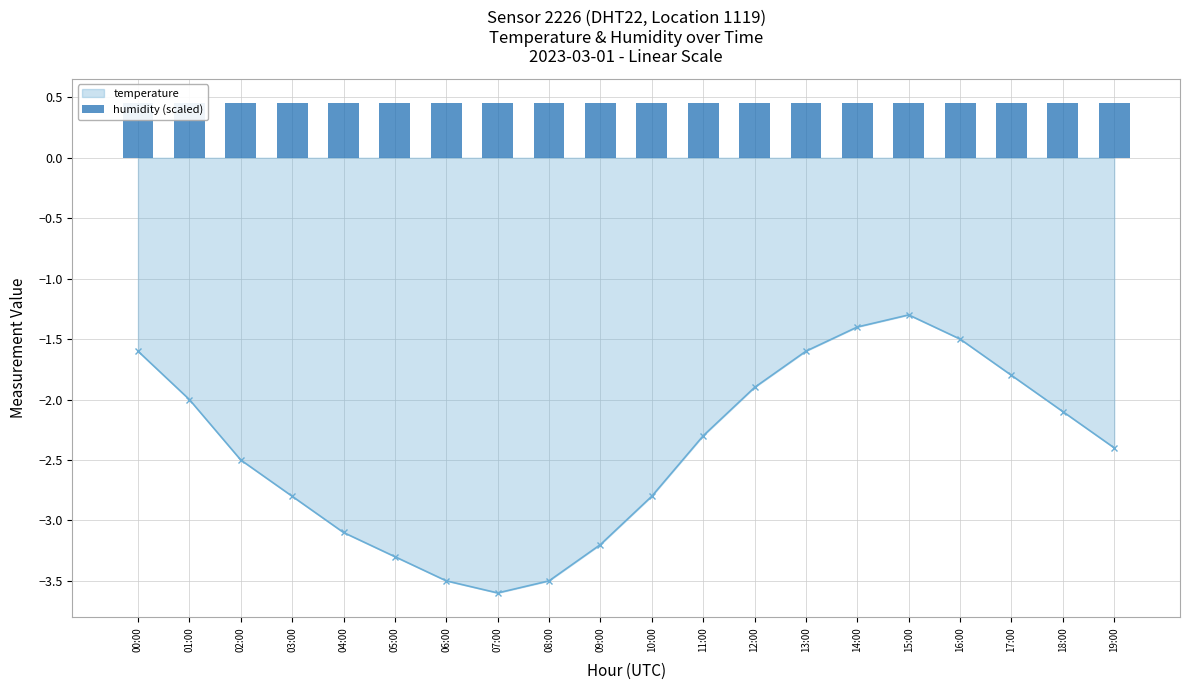

What is the label of the 19th bar from the left?

18:00